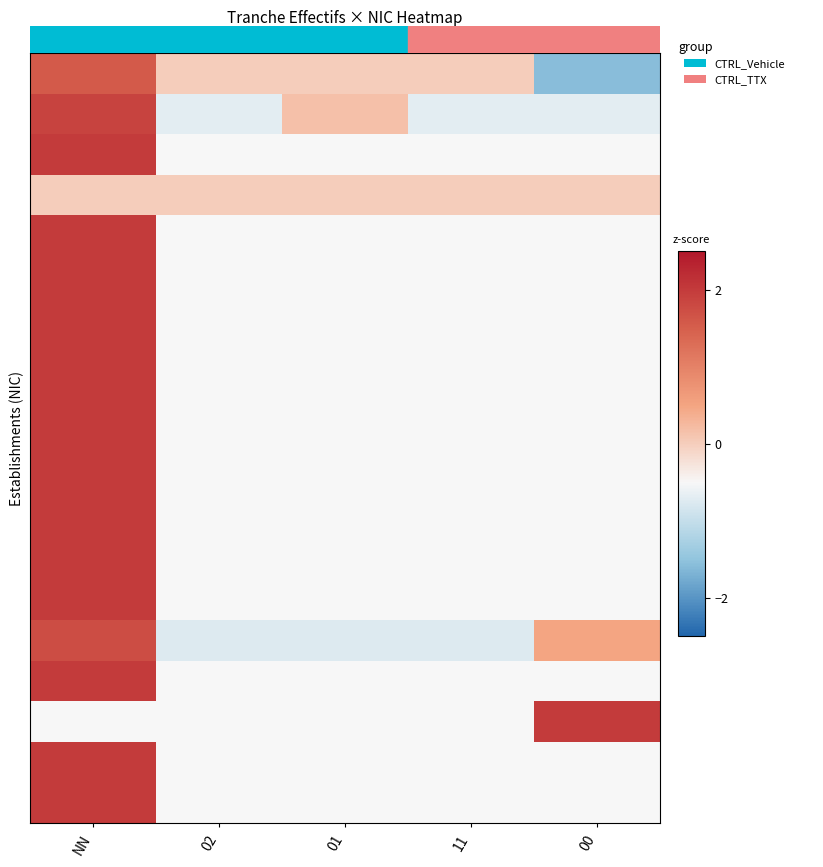

Between 02 and 00, which is larger?

02